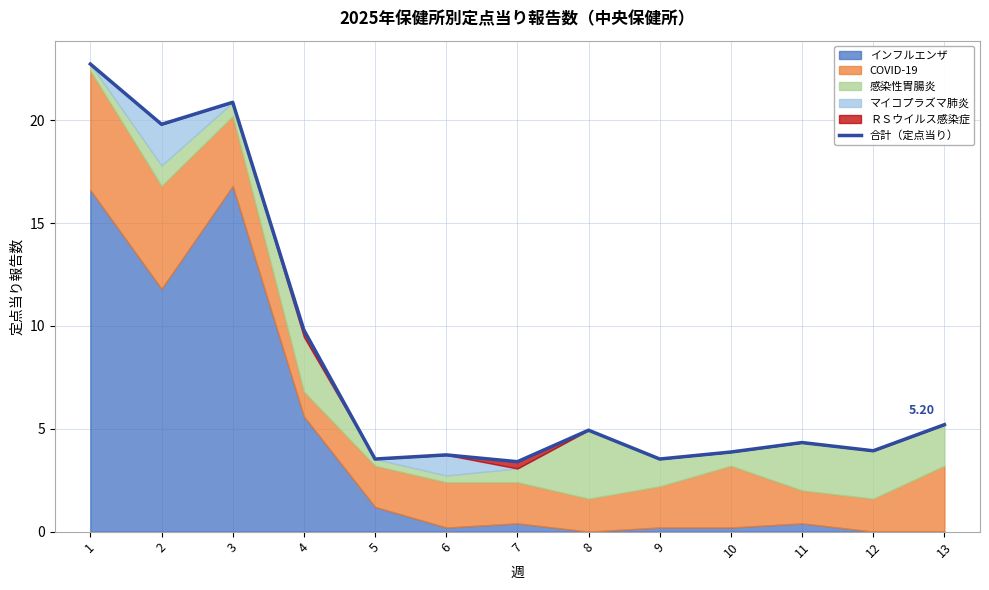

How many categories are shown in the chart?

13